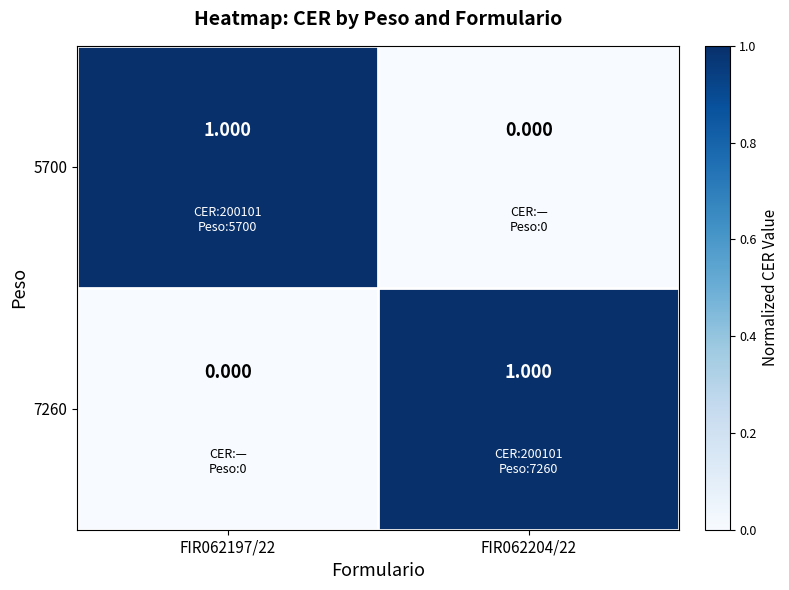

Is the value of 5700 at FIR062204/22 greater than the value of 7260 at FIR062204/22?

No